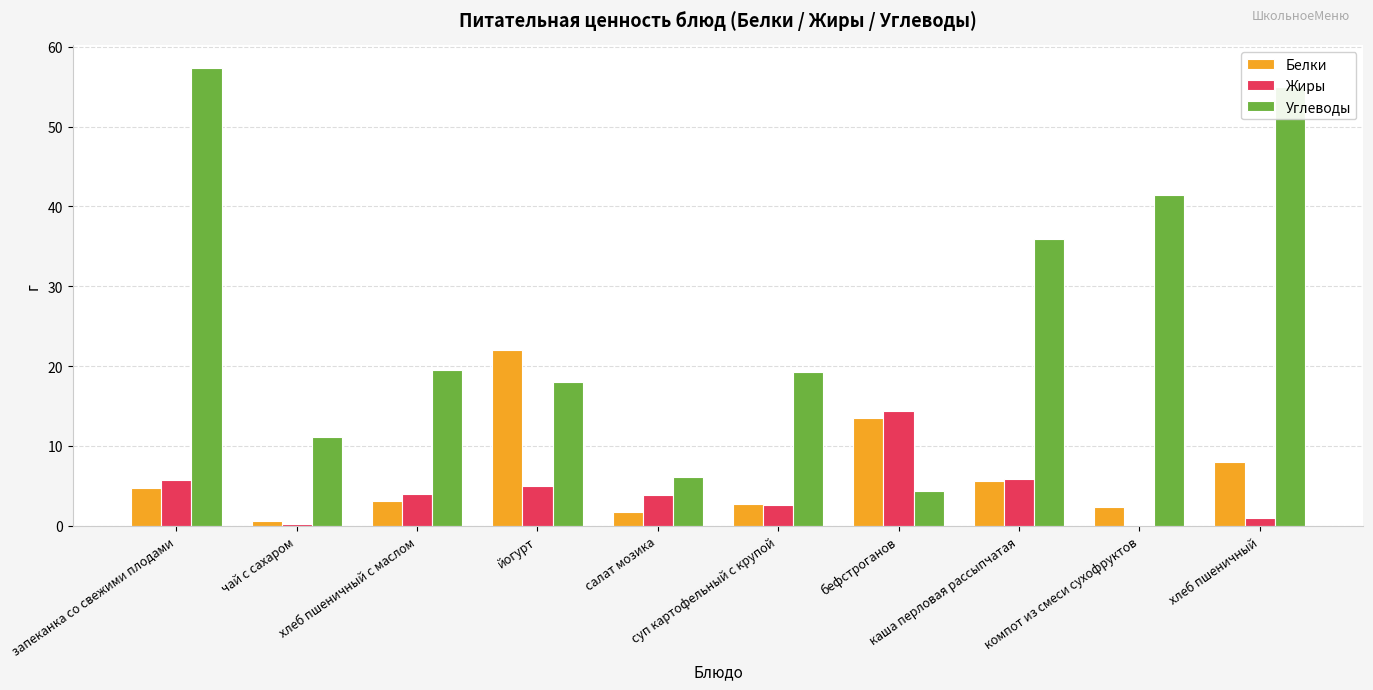

What are all the series names shown in the legend?

Белки, Жиры, Углеводы